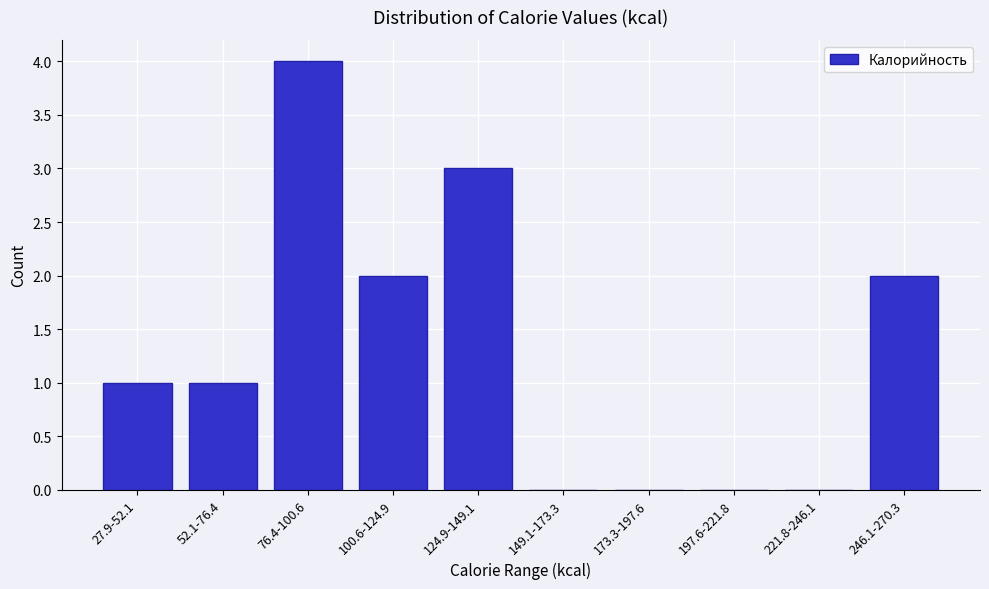

Reading left to right, list all the values displayed in this chart.

27.9-52.1=1	52.1-76.4=1	76.4-100.6=4	100.6-124.9=2	124.9-149.1=3	149.1-173.3=0	173.3-197.6=0	197.6-221.8=0	221.8-246.1=0	246.1-270.3=2